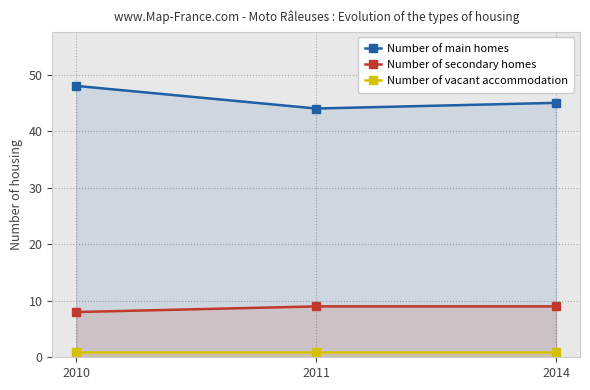

What is the lowest value of the Number of main homes series?

44